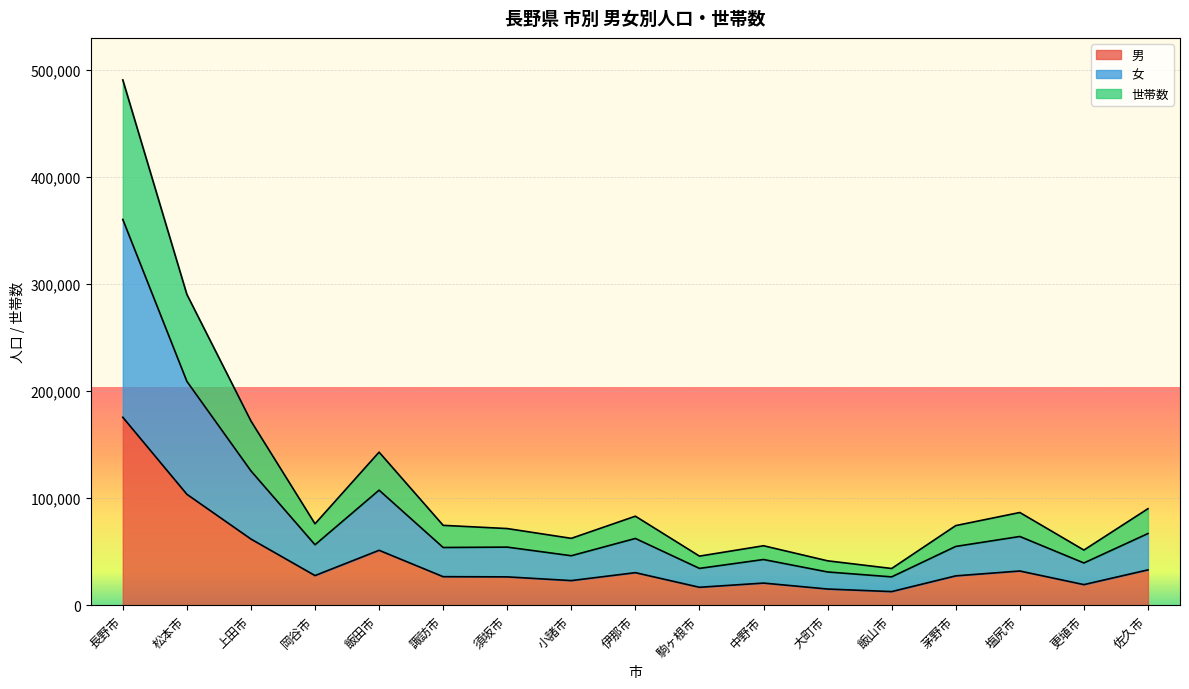

What is the difference between the second highest and second lowest values in the 男 series?

88464